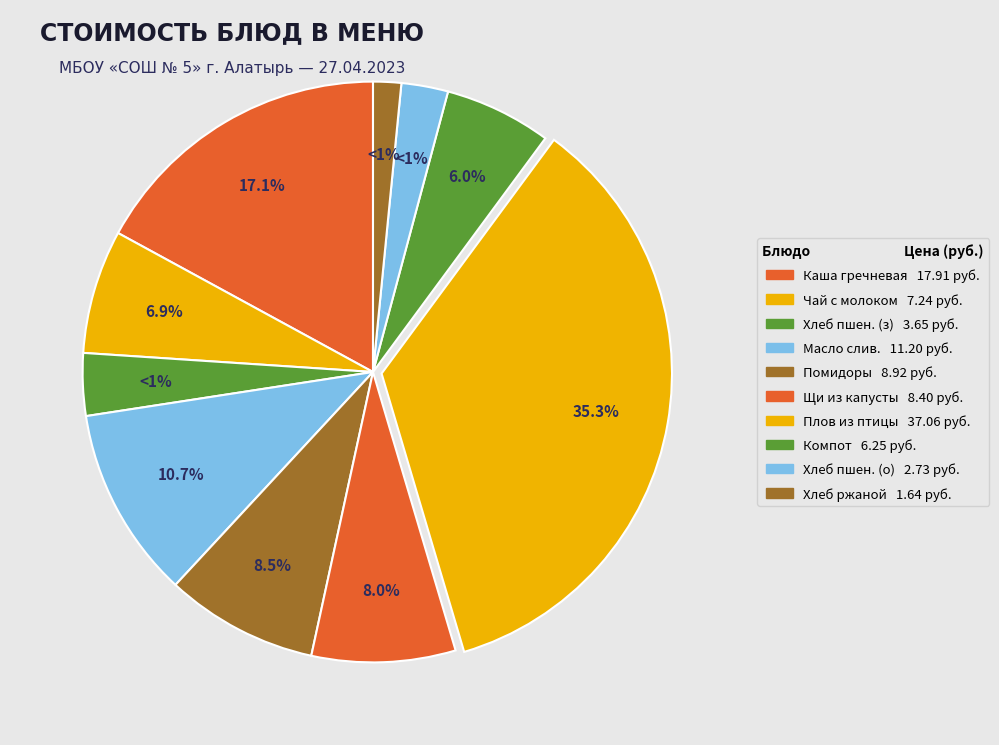

Which slice is the largest?

Плов из птицы